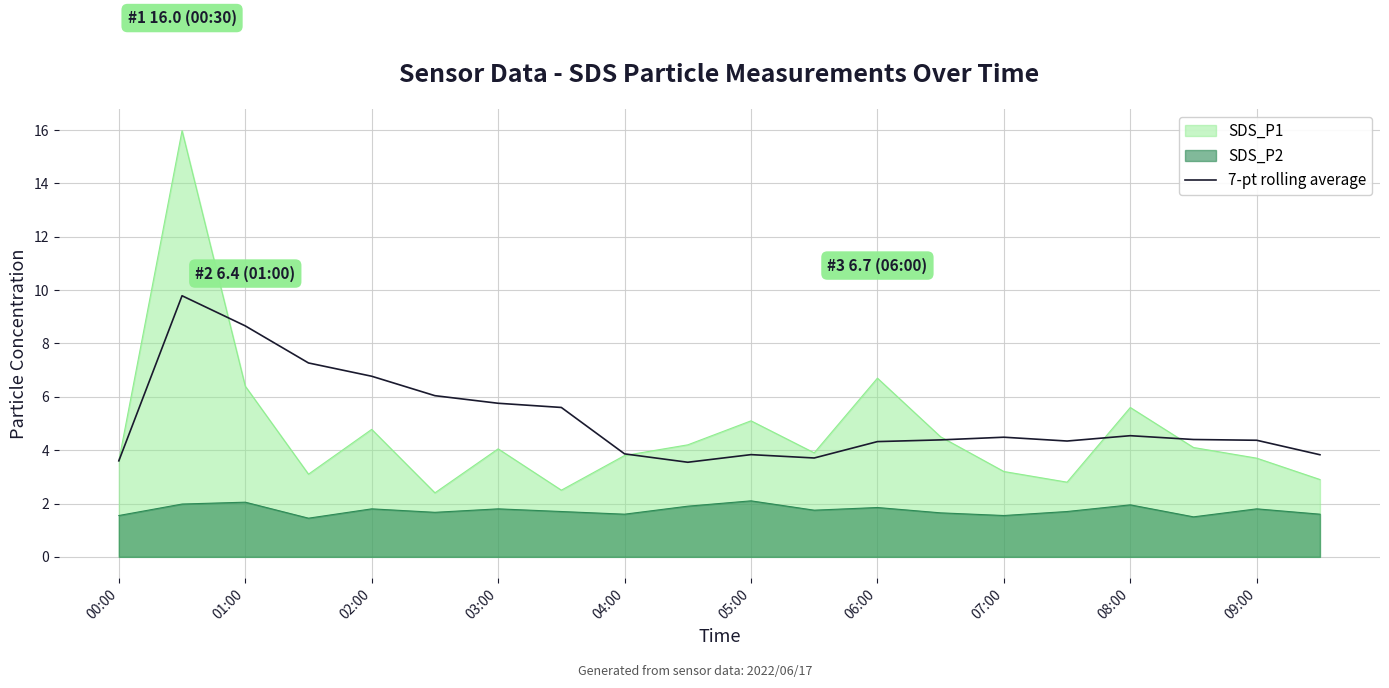

What is the greatest value displayed?

16.0